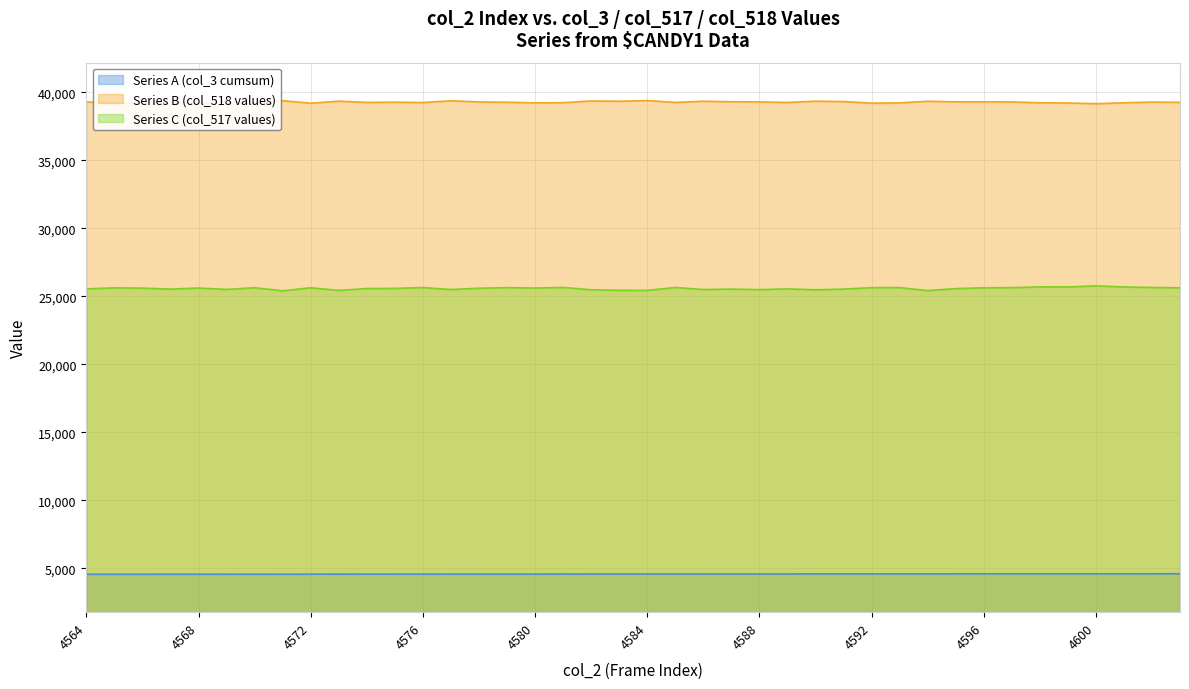

What is the difference between the second highest and minimum values in the Series C (col_517 values) series?

289